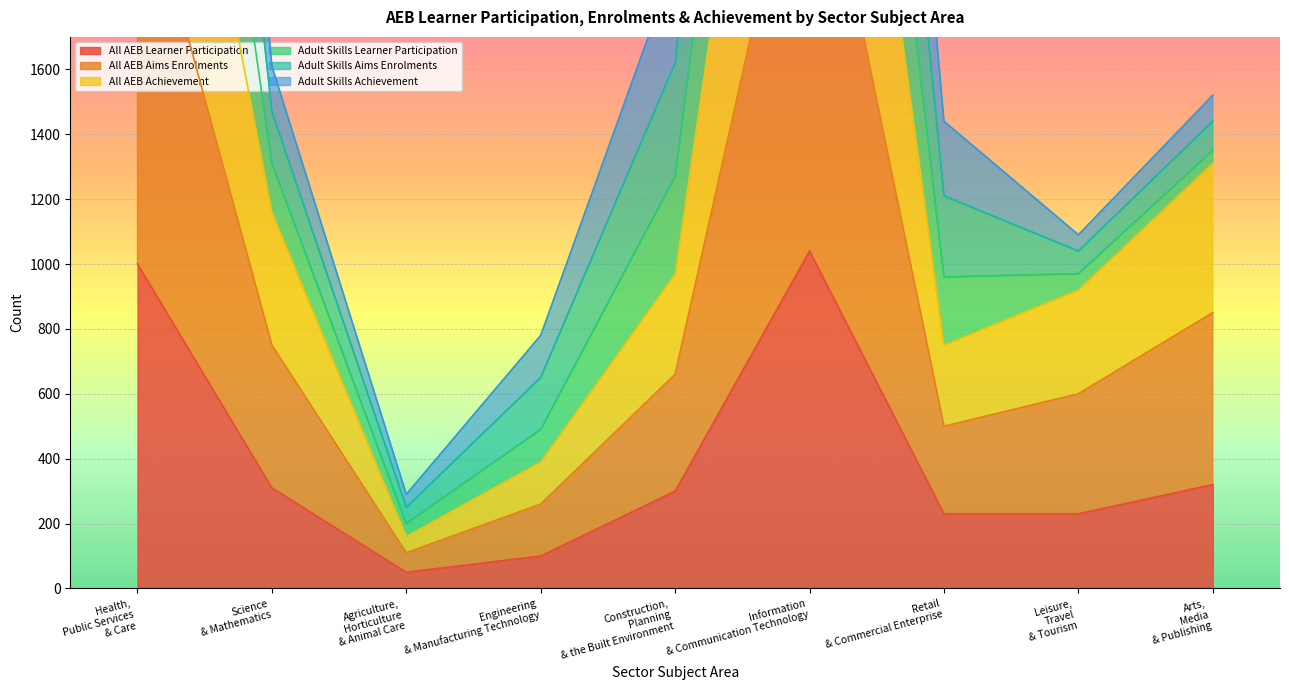

What is the label of the 3rd point from the left?

Agriculture, Horticulture & Animal Care